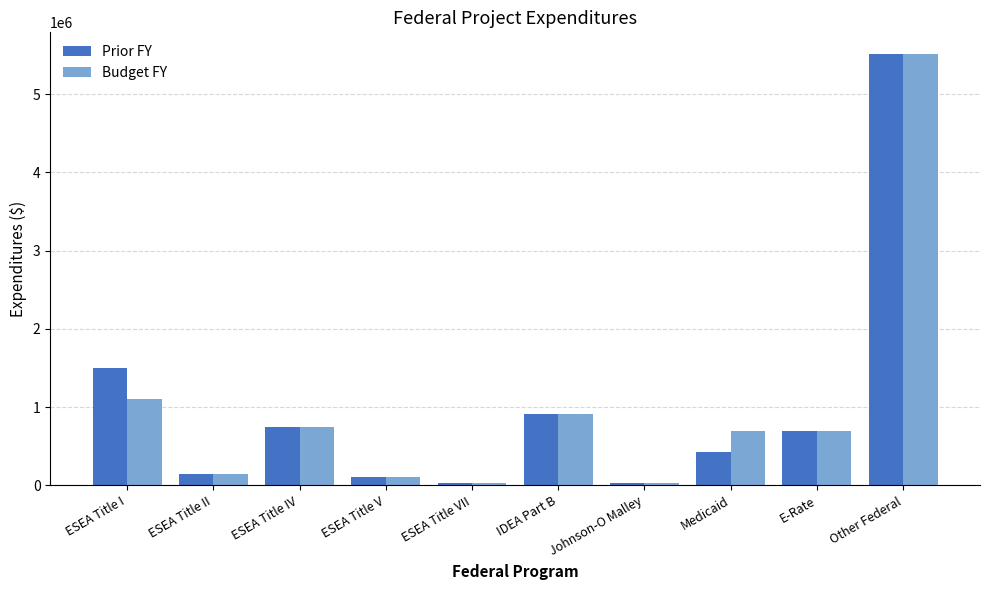

What position from the right is ESEA Title V?

7